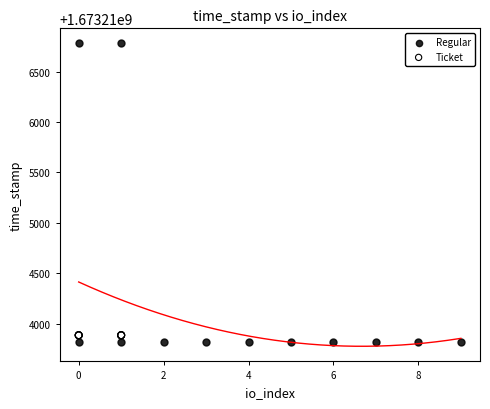

Which series contains the highest Y value?

Regular